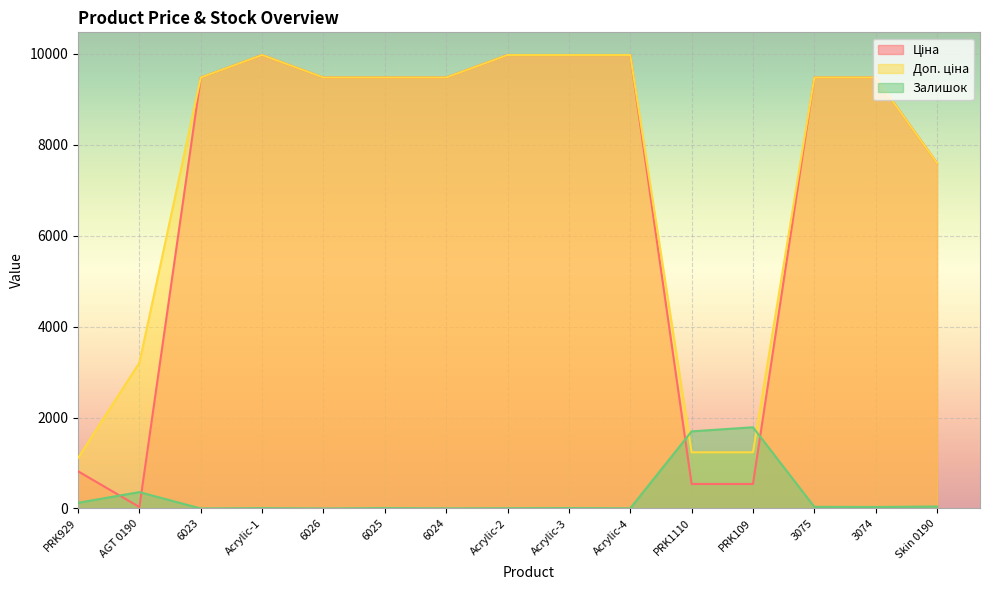

What is the label of the 12th point from the left?

PRK109